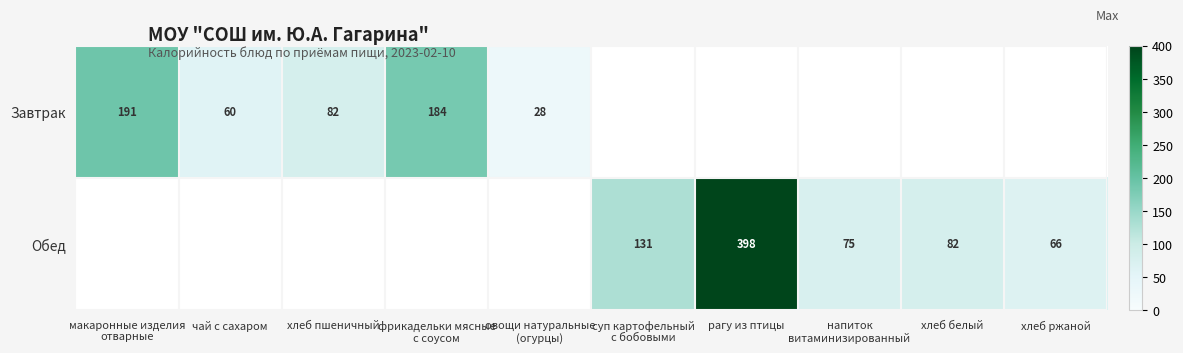

What is the greatest value displayed?

397.7